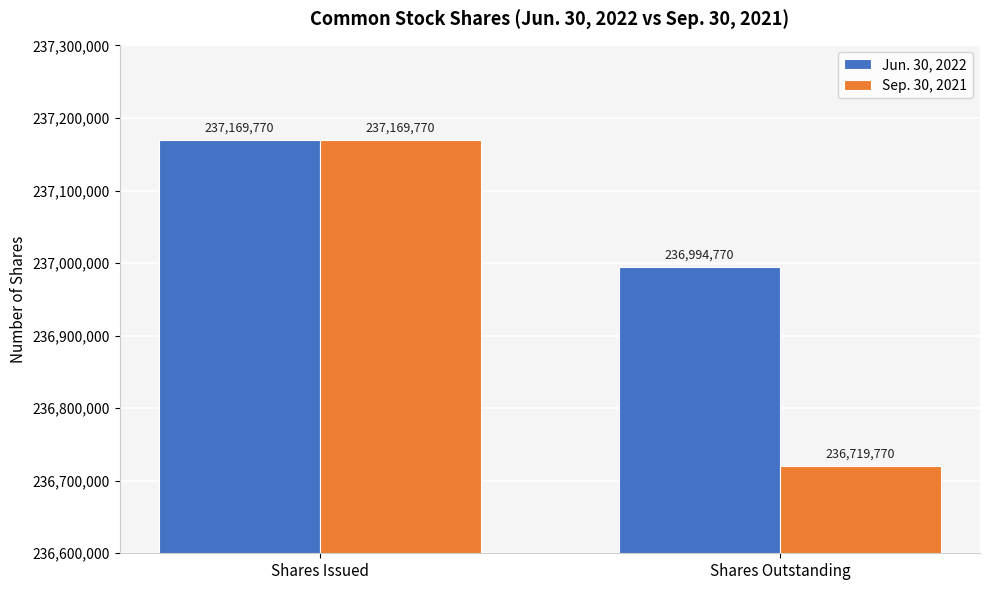

List the series in order of their overall mean, highest first.

Jun. 30, 2022, Sep. 30, 2021